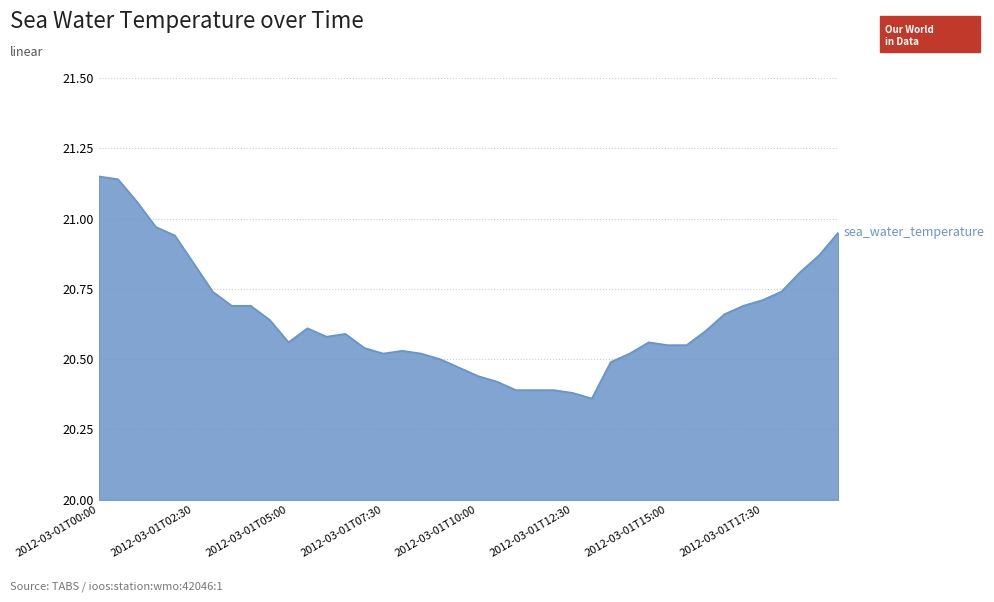

What is the difference between the maximum and minimum values?

0.8